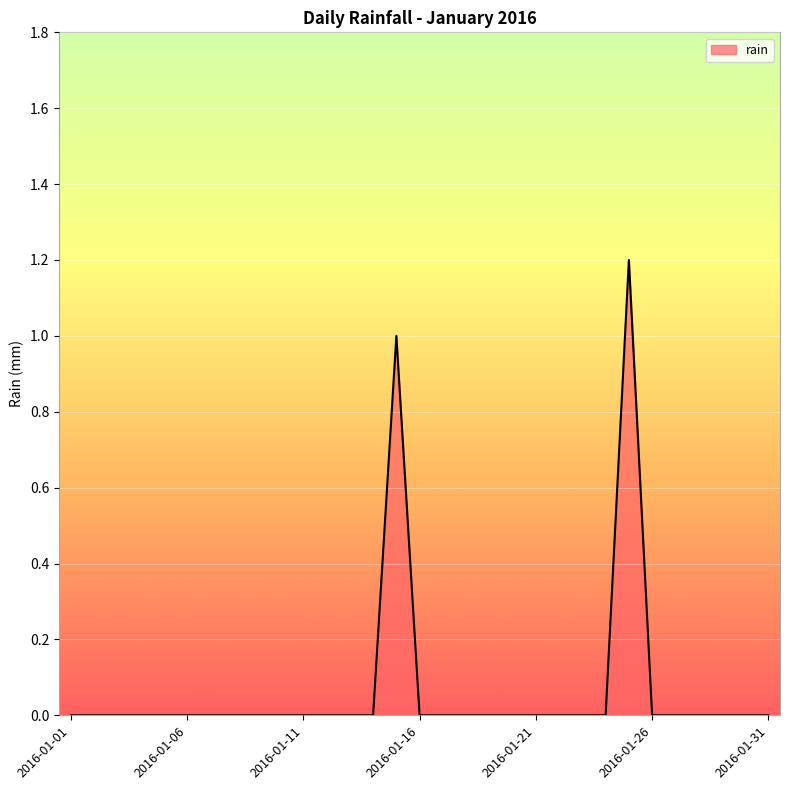

What is the greatest value displayed?

1.2